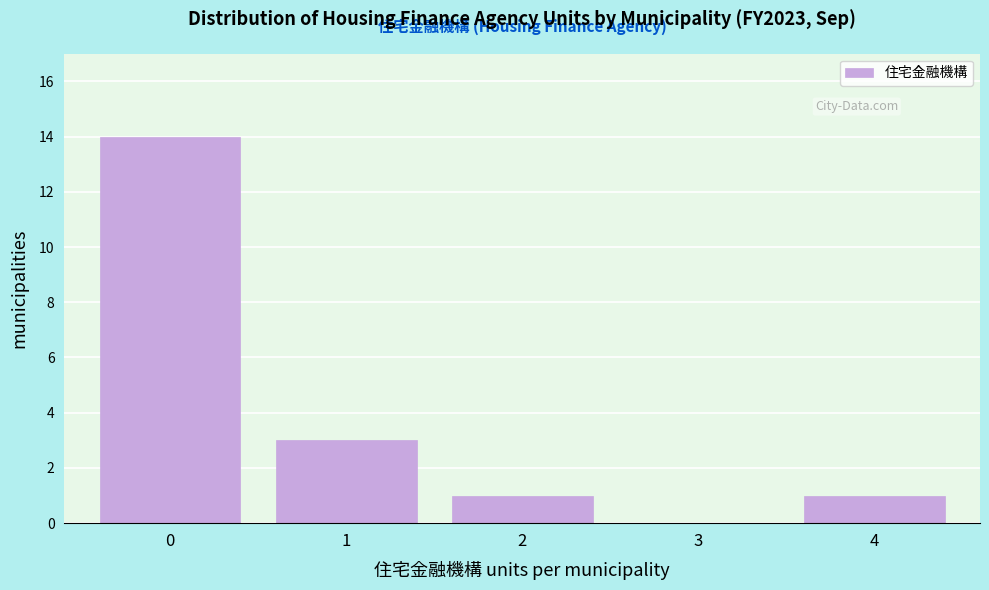

Reading right to left, transcribe all the data shown in this chart.

4=1	3=0	2=1	1=3	0=14